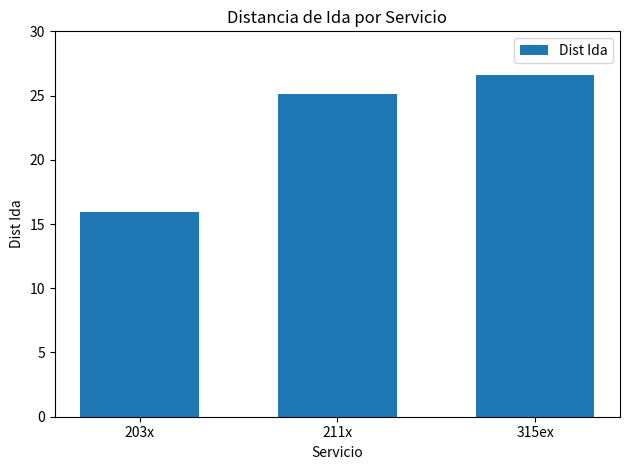

What is the label of the 2nd bar from the right?

211x